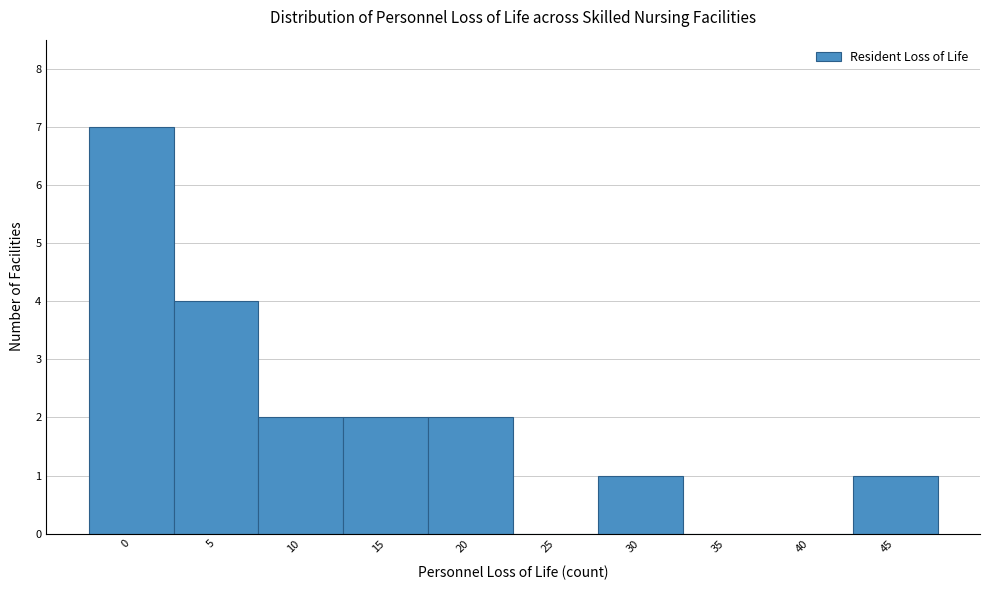

Reading left to right, list all the values displayed in this chart.

0=7	5=4	10=2	15=2	20=2	25=0	30=1	35=0	40=0	45=1